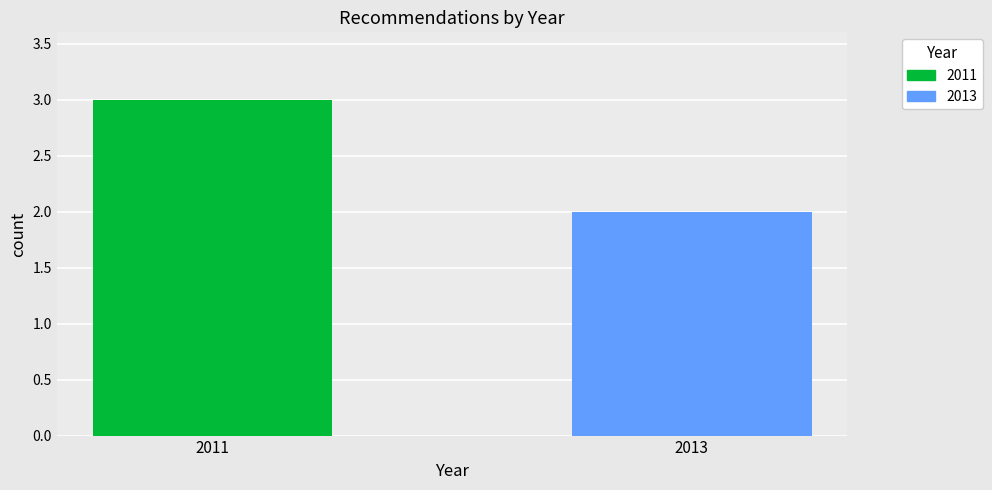

Count the number of categories in the chart.

1